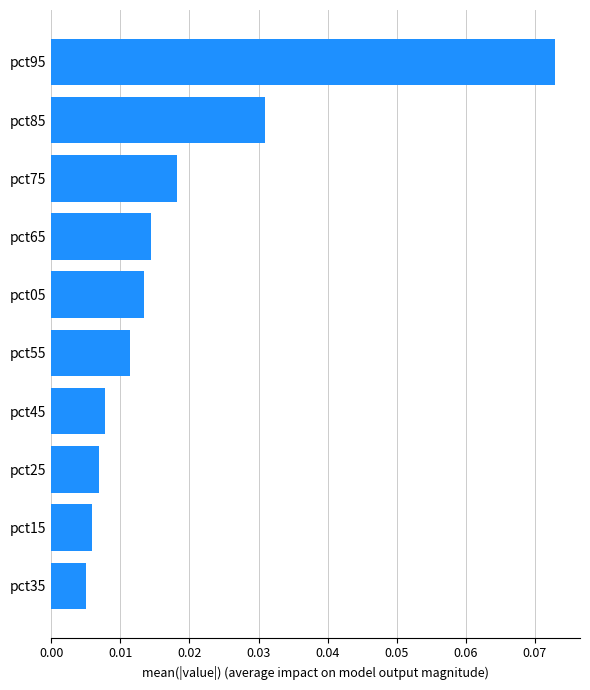

List the labels in order of value, largest first.

pct95, pct85, pct75, pct65, pct05, pct55, pct45, pct25, pct15, pct35